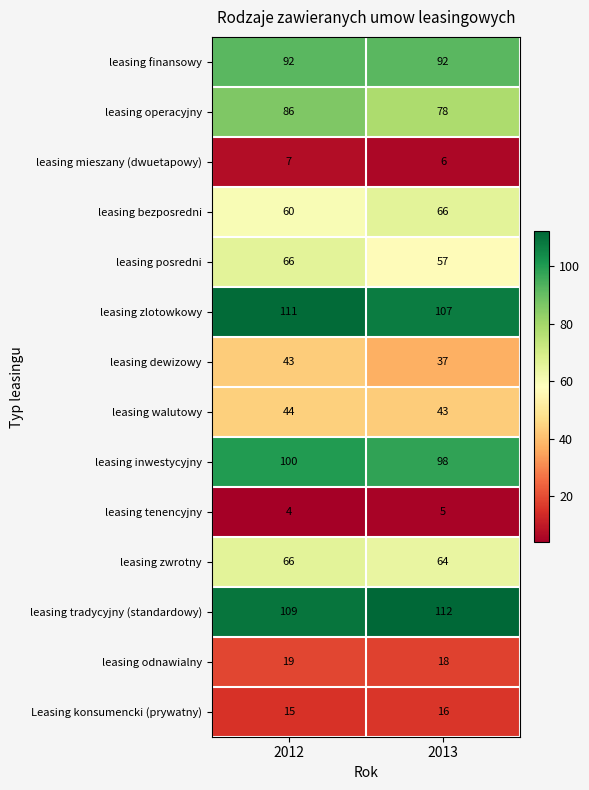

List the labels in order of leasing tenencyjny value, smallest first.

2012, 2013